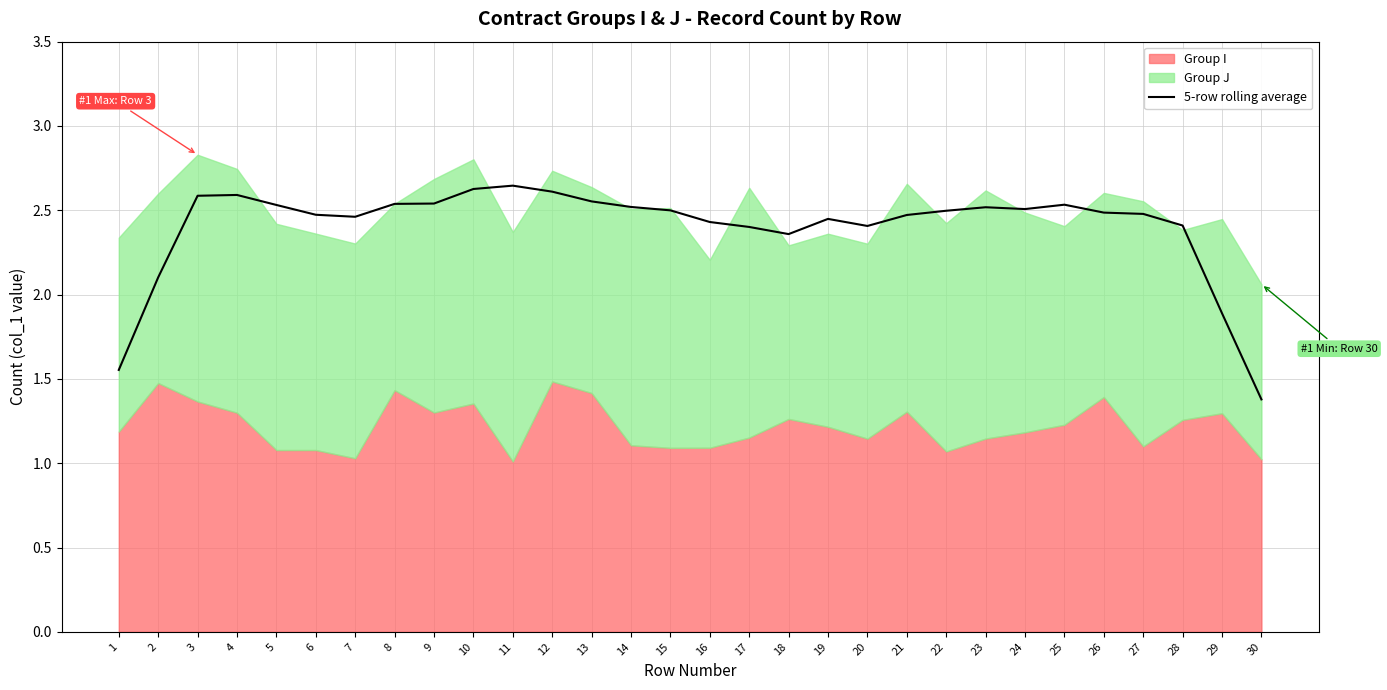

How many lines are shown in the chart?

1